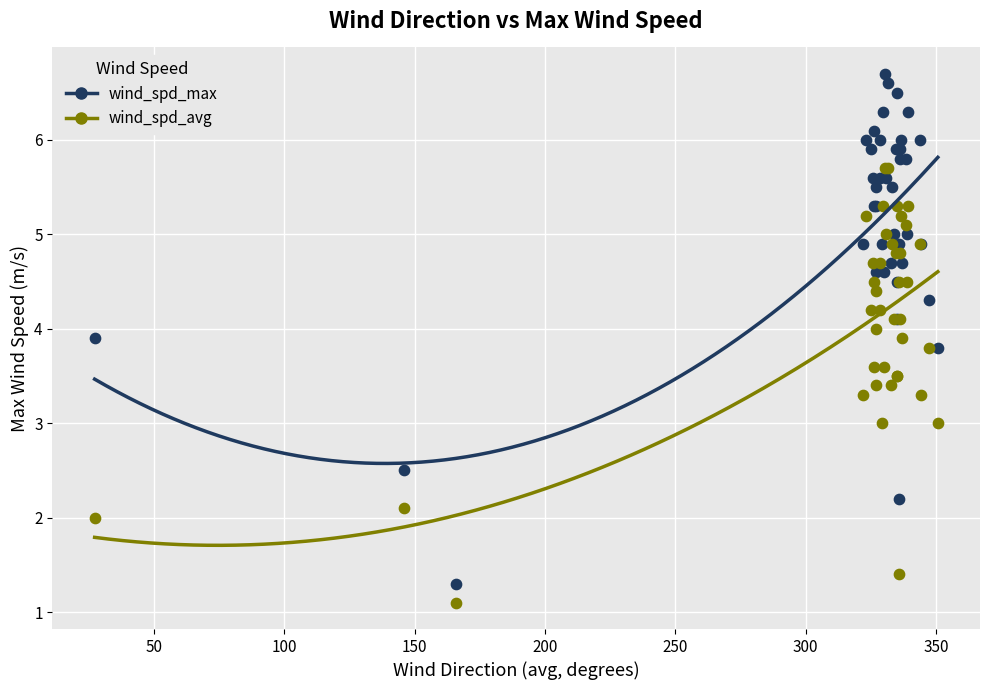

Which series has the largest Y range (max minus min)?

wind_spd_max